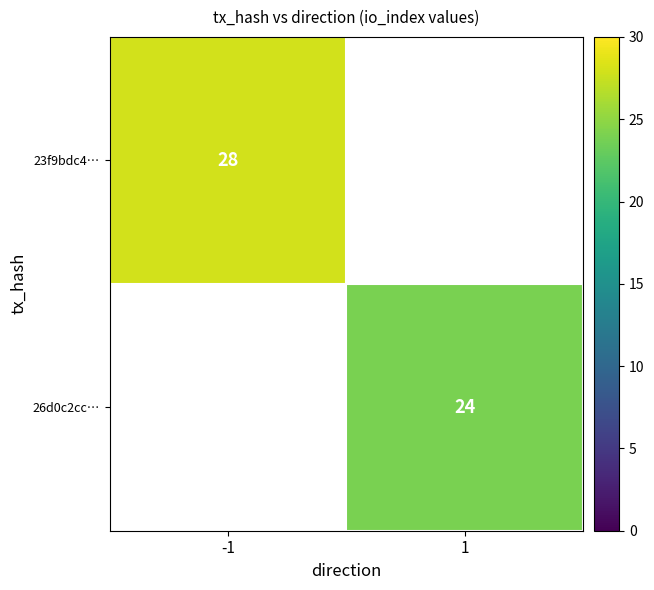

Is it true that 26d0c2cc… equals 32 at 1?

False